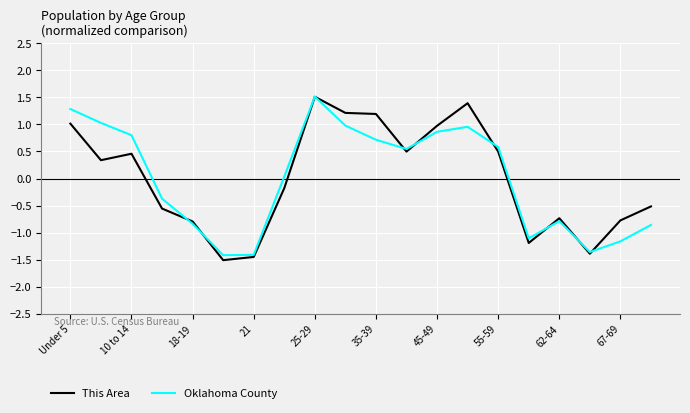

What is the minimum value for Oklahoma County?

-1.4